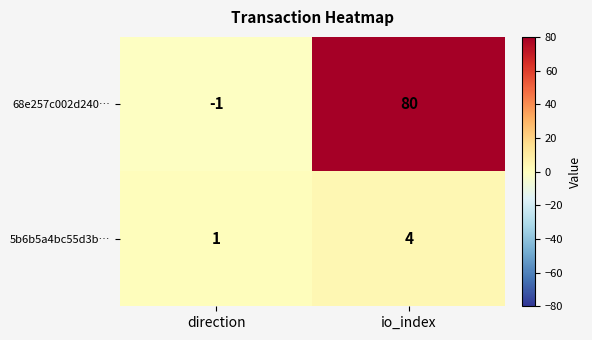

True or false: 5b6b5a4bc55d3b… has a value of 2 at io_index.

False